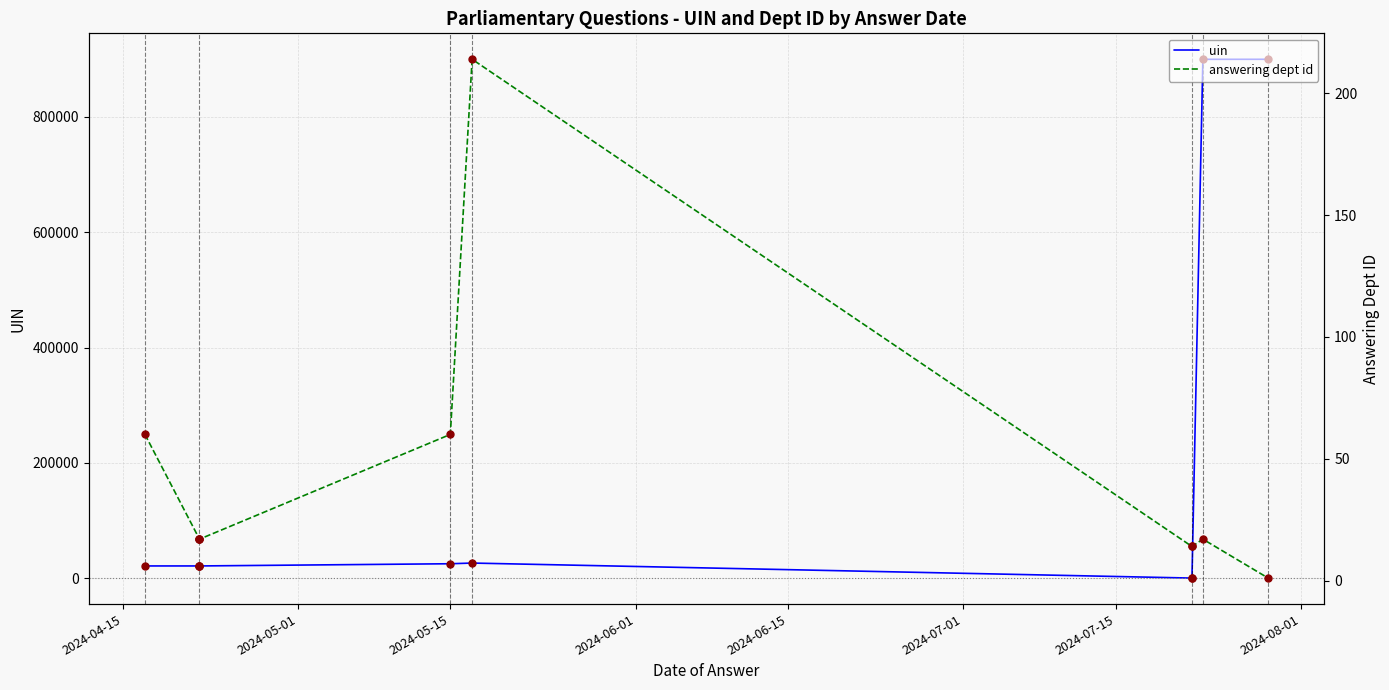

What is the total value across all series at 9?

900118